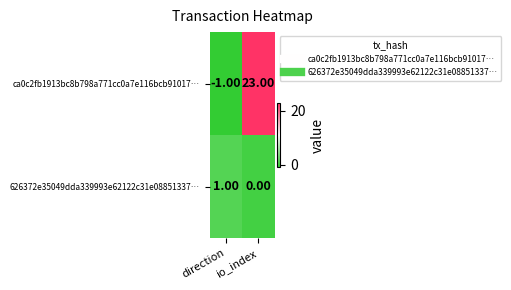

At which label is 626372e35049dda339993e62122c31e08851337… closest to 0?

io_index